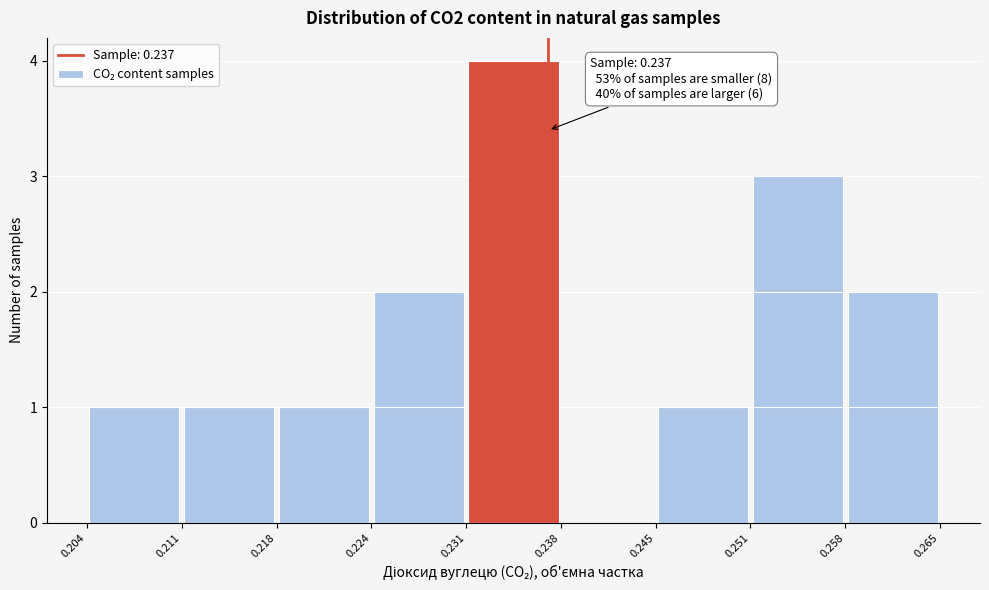

Which range on the x-axis has the tallest bar?

0.231 to 0.238